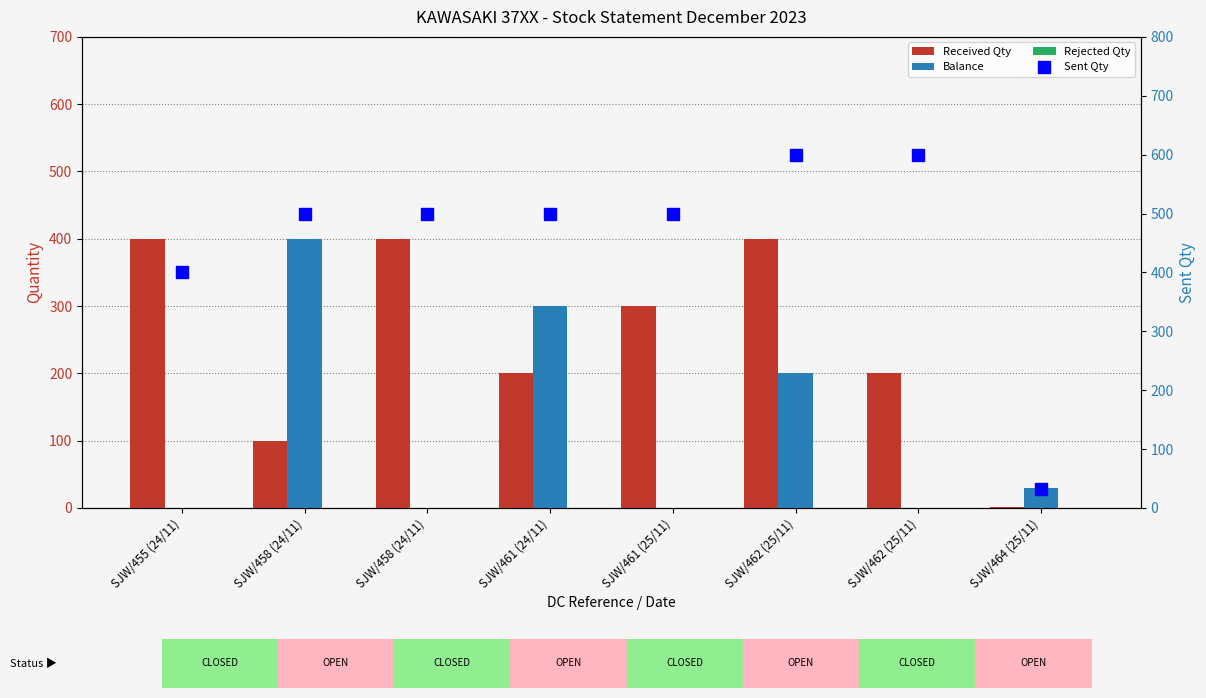

Between SJW/462 (25/11) and SJW/461 (24/11), which is larger?

SJW/462 (25/11)